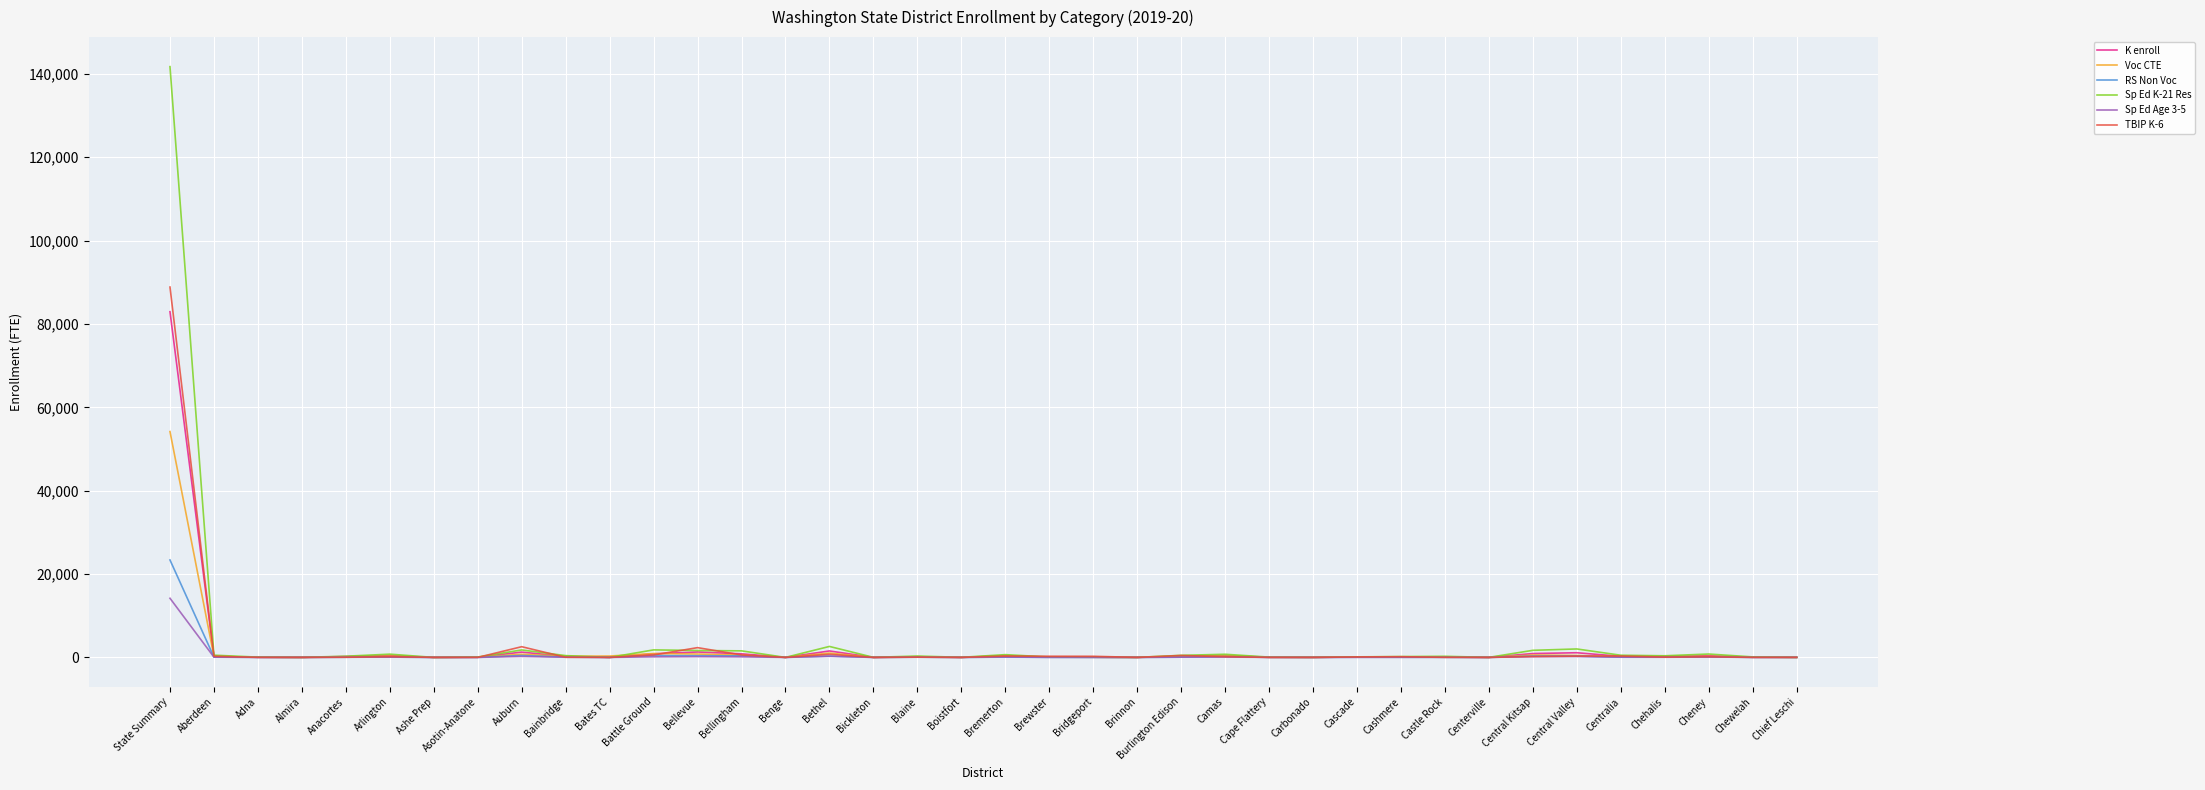

What are all the series names shown in the legend?

K enroll, Voc CTE, RS Non Voc, Sp Ed K-21 Res, Sp Ed Age 3-5, TBIP K-6